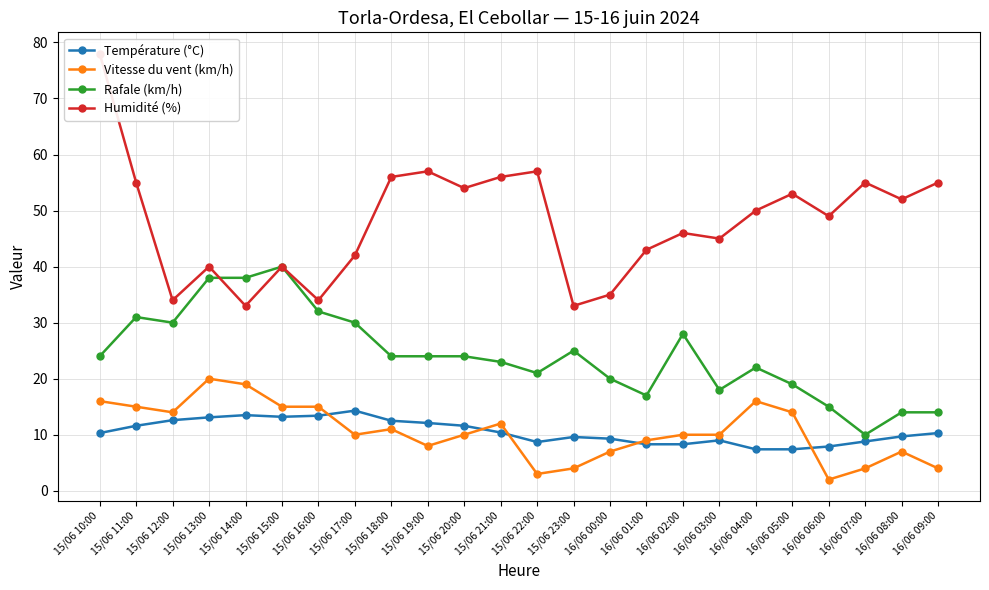

Which series has the largest total across all categories?

Humidité (%)